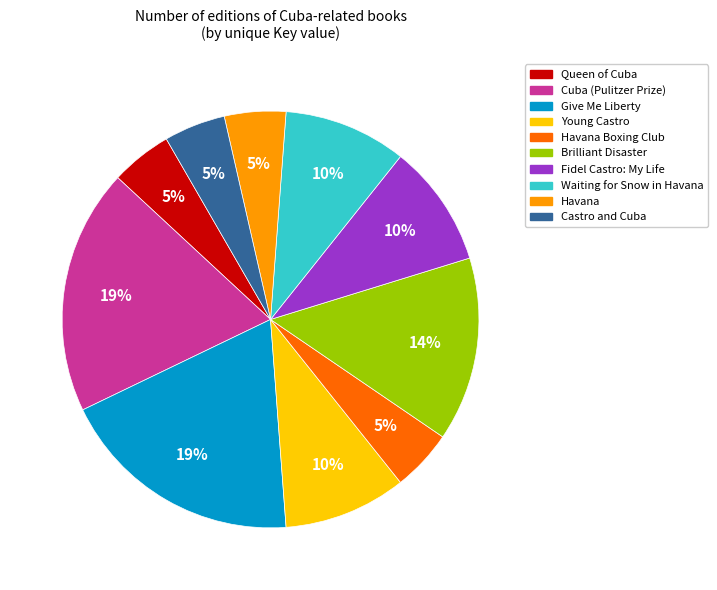

Is there any slice that represents more than half of the pie?

No